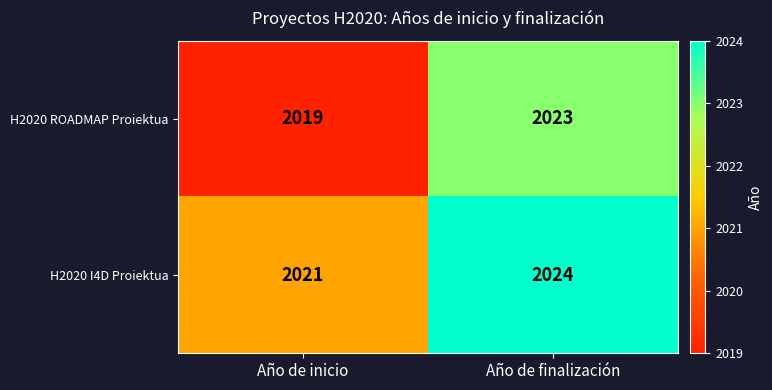

What is the greatest value displayed?

2024